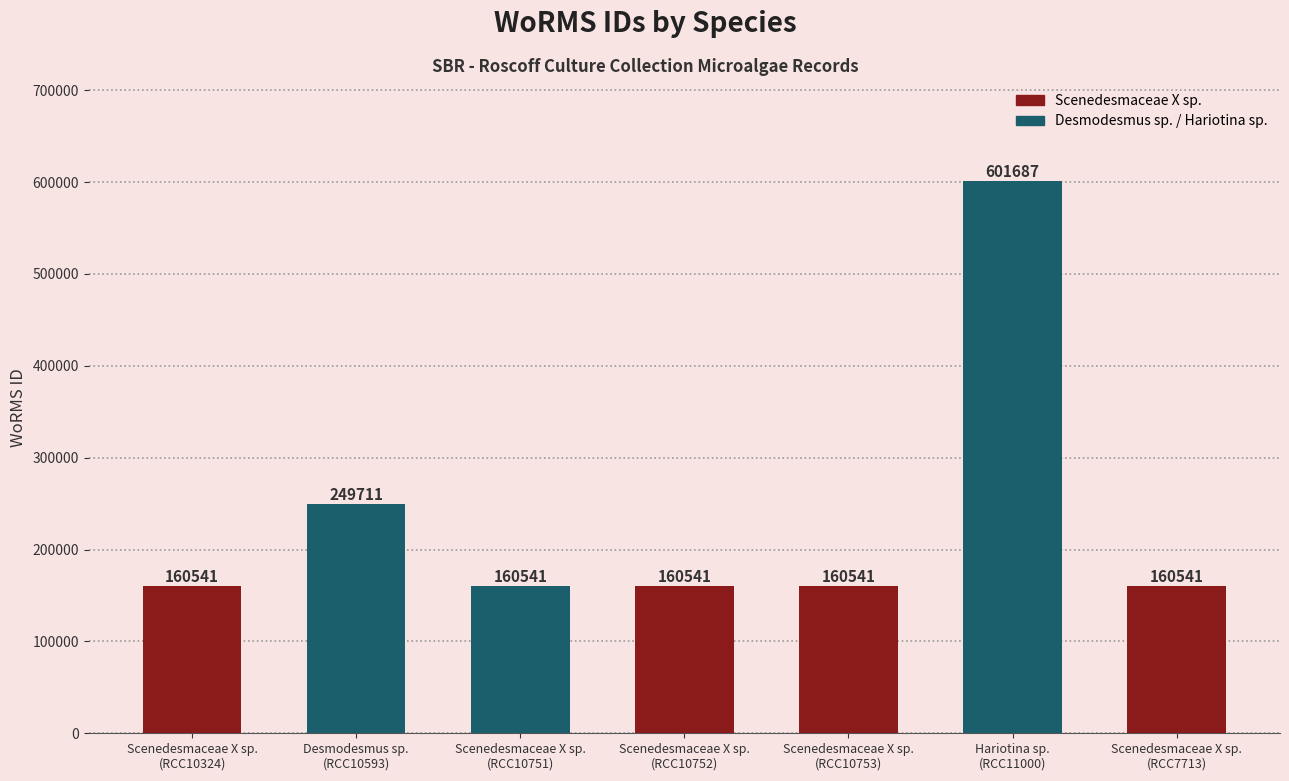

At which label is the value closest to 381114?

Desmodesmus sp.
(RCC10593)